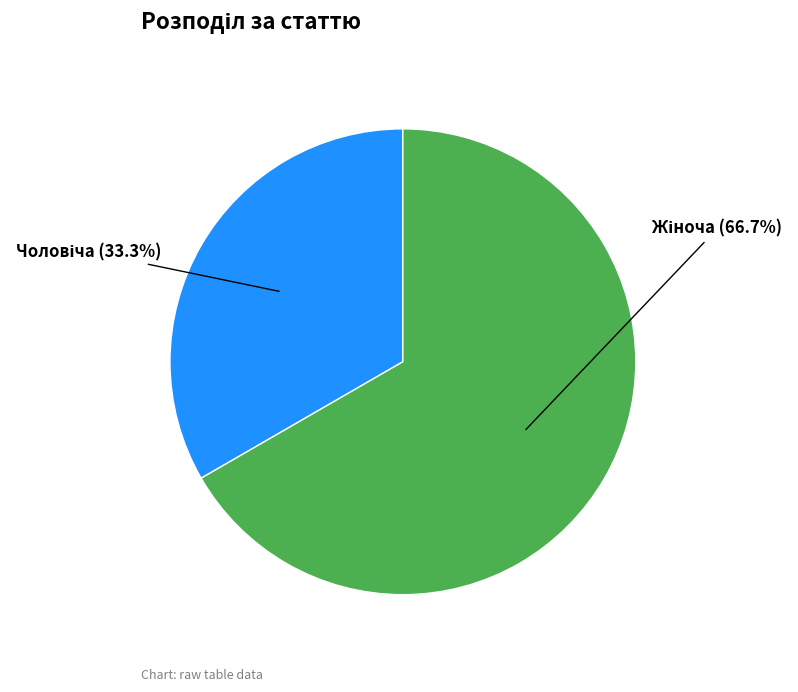

Is there any slice that represents more than half of the pie?

Yes